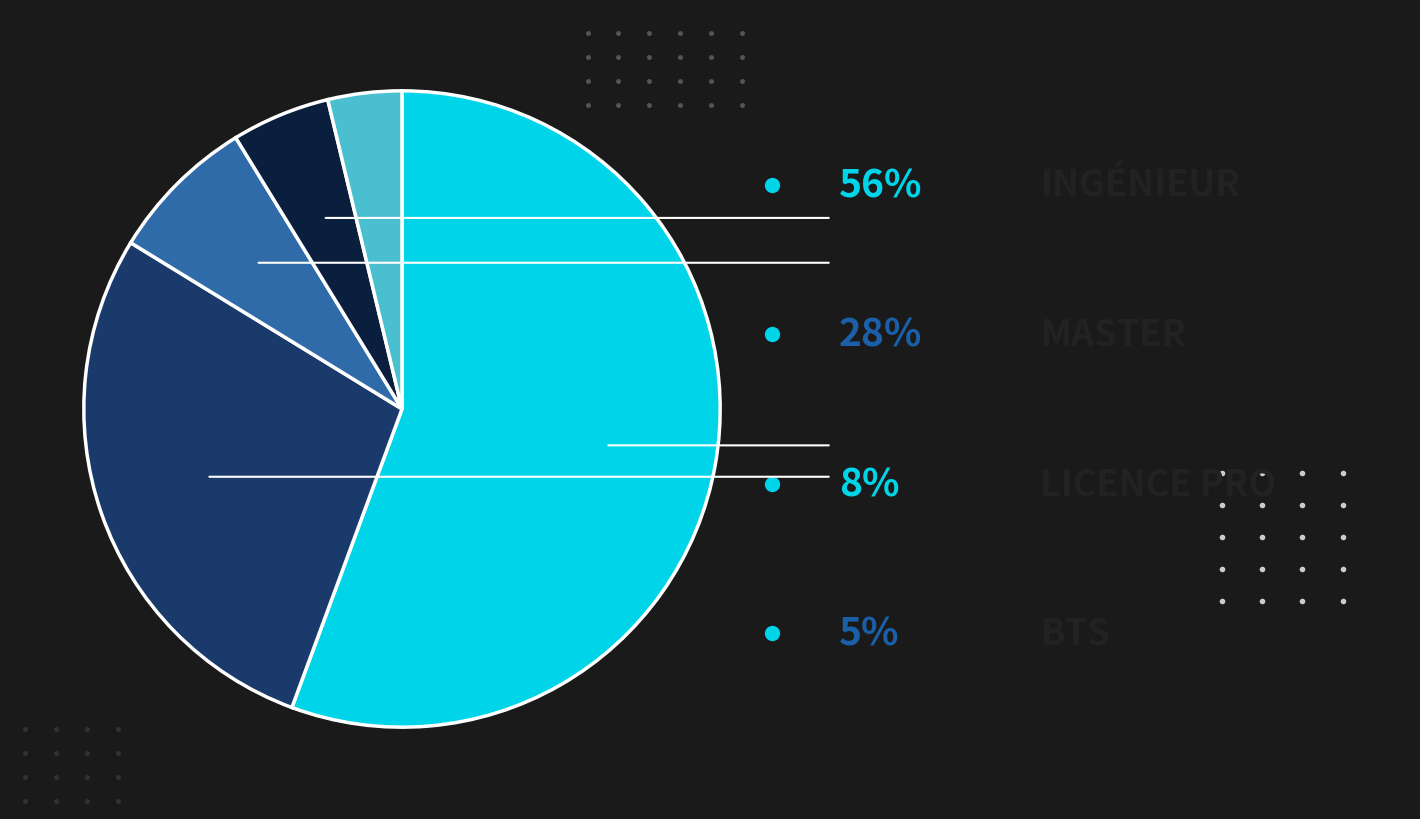

Is there a majority slice in this chart?

Yes